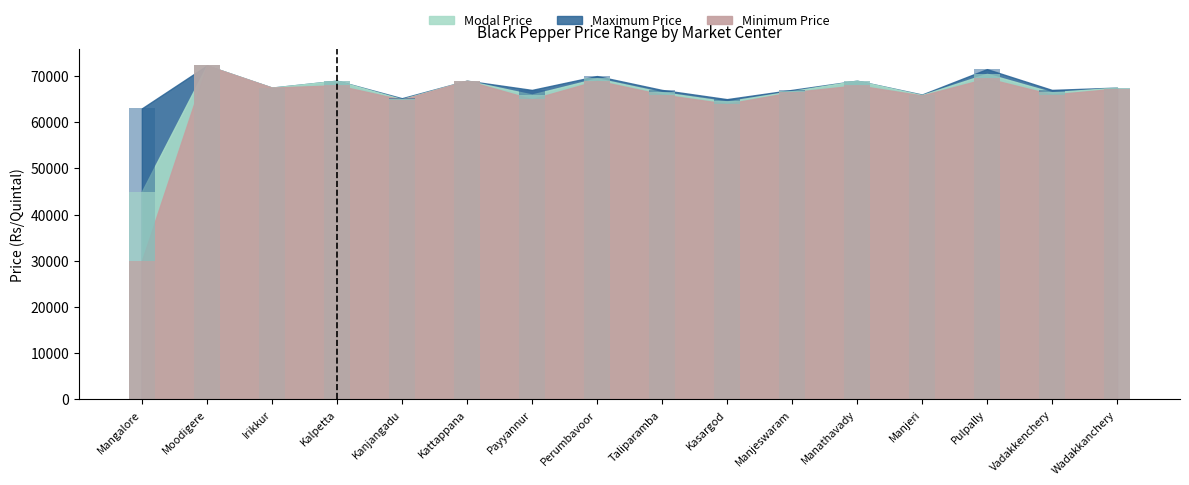

At Payyannur, list the series in order from smallest to largest.

Minimum Price, Modal Price, Maximum Price